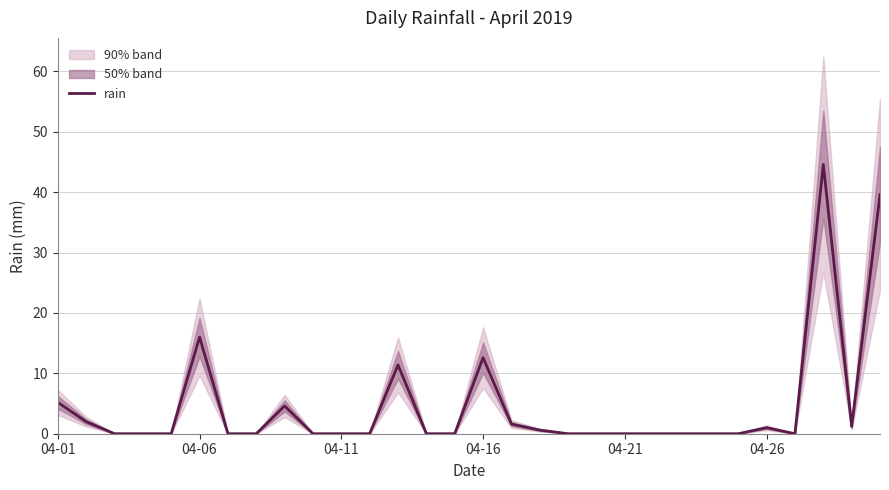

At which label is rain closest to 22?

04-06